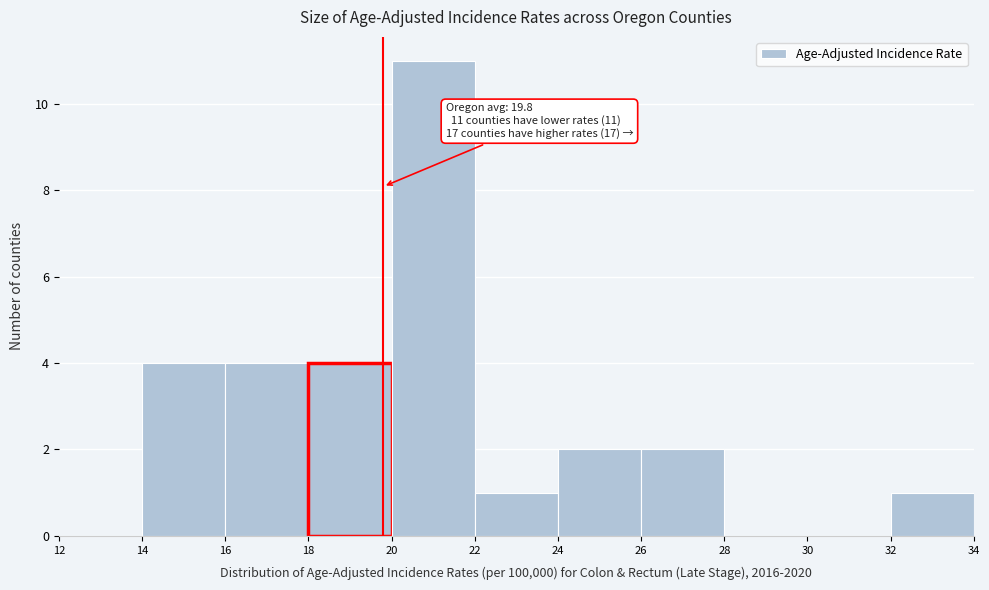

Over which range of the x-axis is the bar tallest?

20 to 22